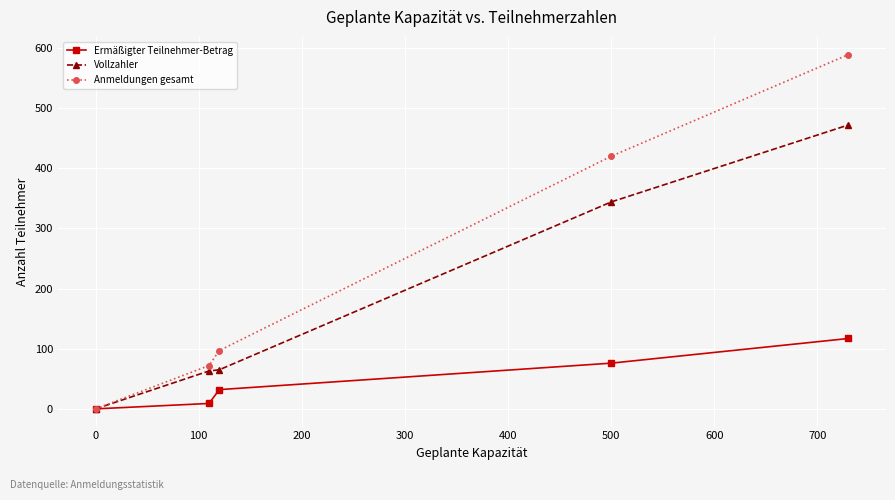

Which series has the largest range (max minus min)?

Anmeldungen gesamt